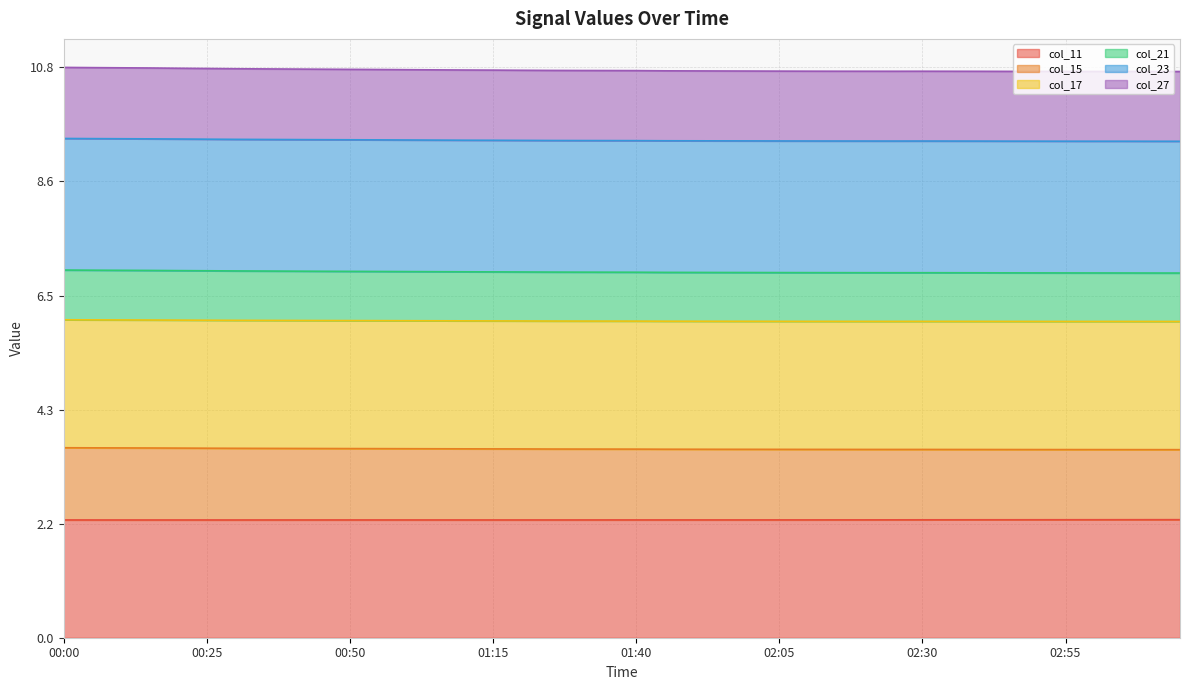

Where is col_27 nearest to the value 5?

03:15